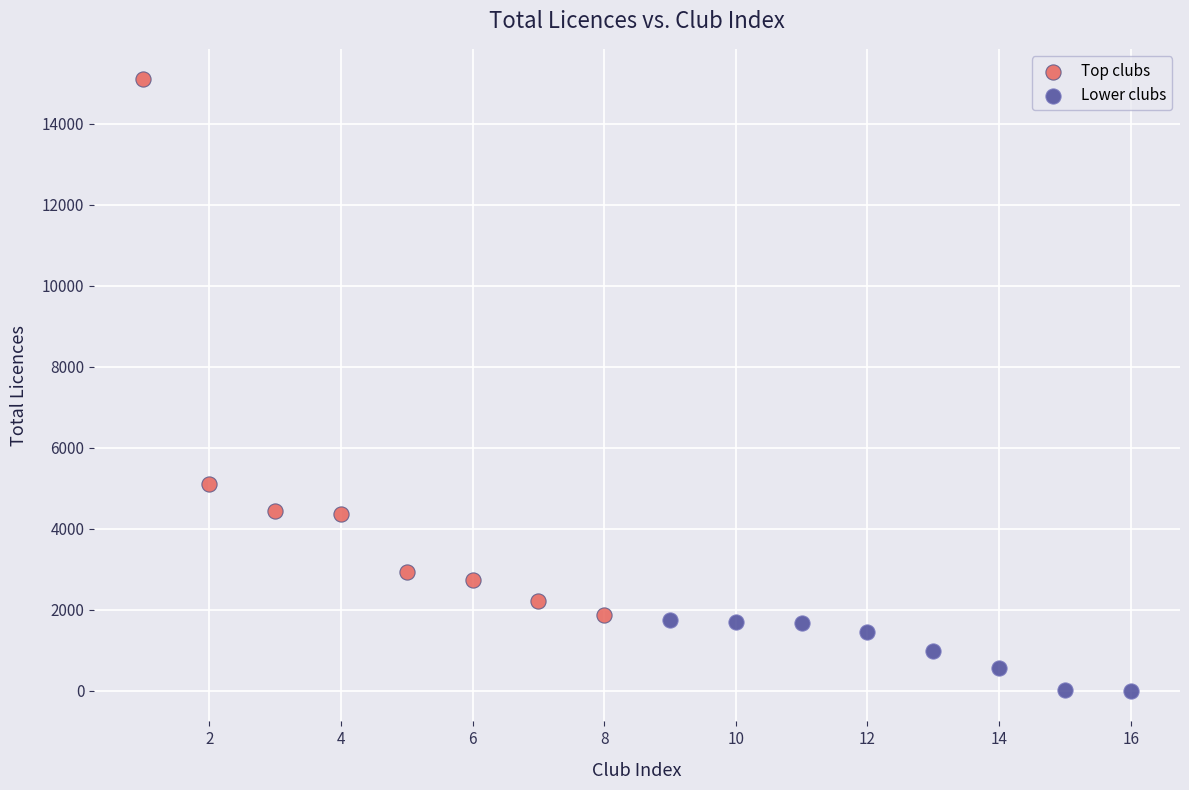

Which series has the largest Y range (max minus min)?

Top clubs